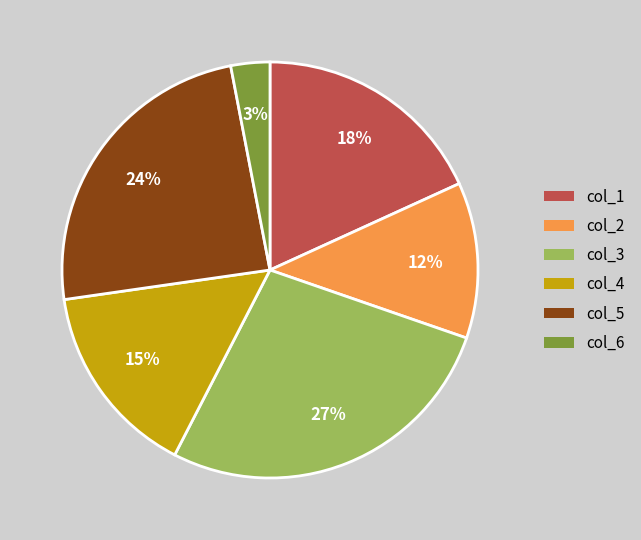

The col_1 slice represents 18% of the pie. True or false?

True